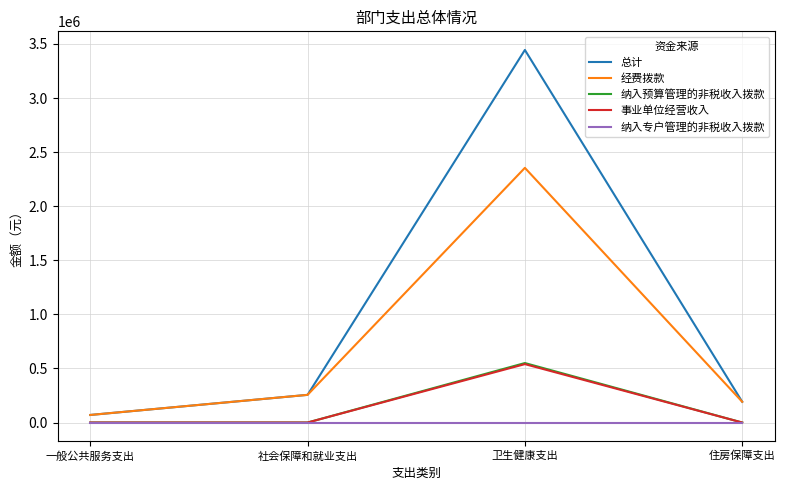

What is the difference between the maximum and minimum values in the 总计 series?

3374595.9